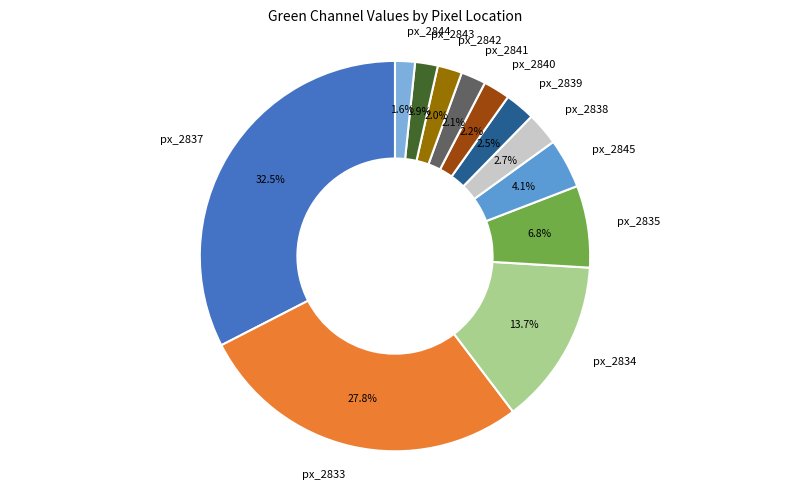

Does px_2840 account for over 50% of the chart?

No